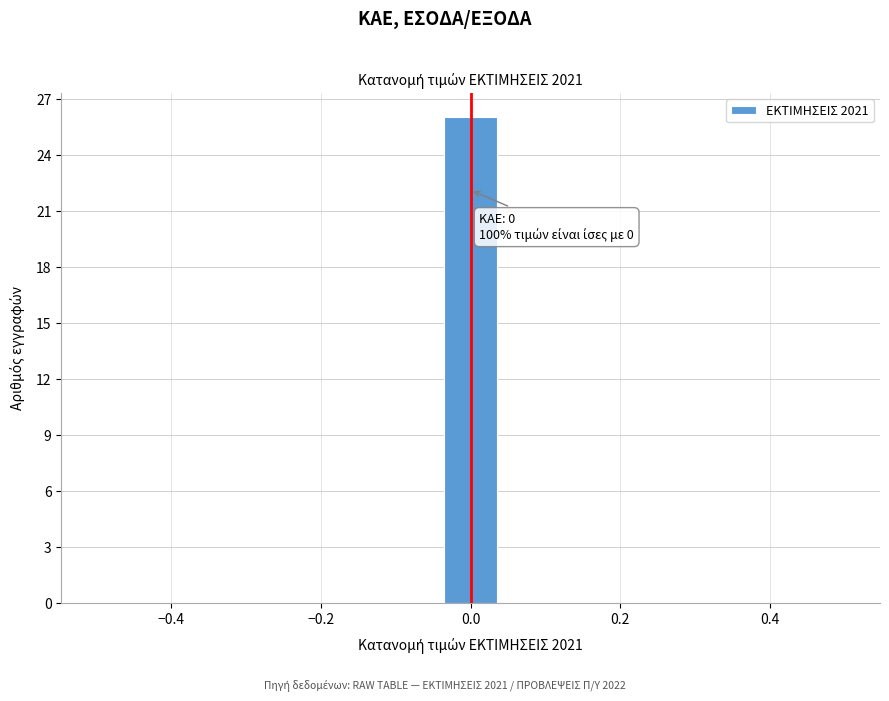

Around what value on the x-axis is the tallest bar? Give the approximate position of its centre, as read against the axis.

0.00